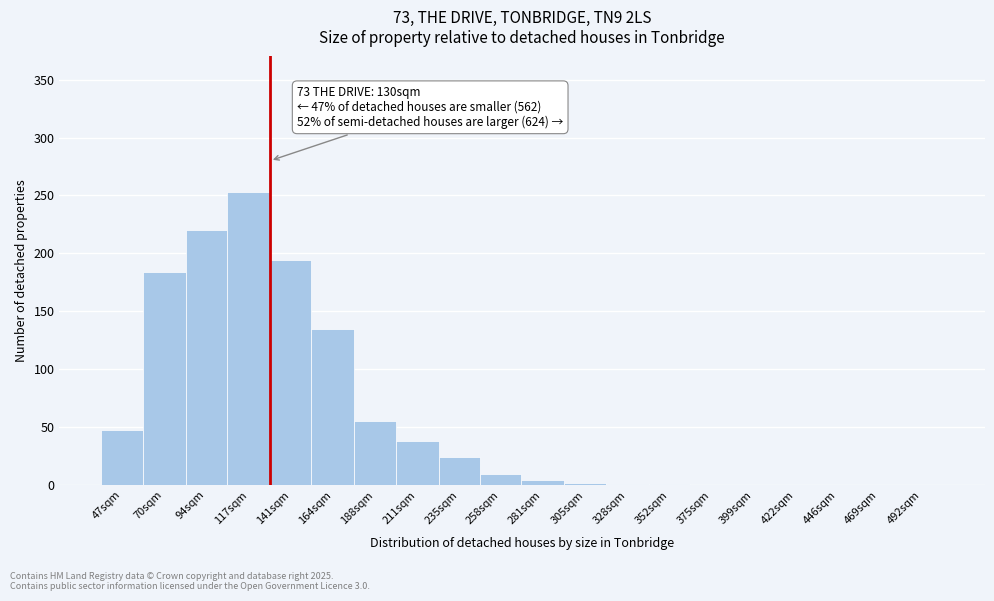

What is the sum of the values at 211sqm and 141sqm?

232